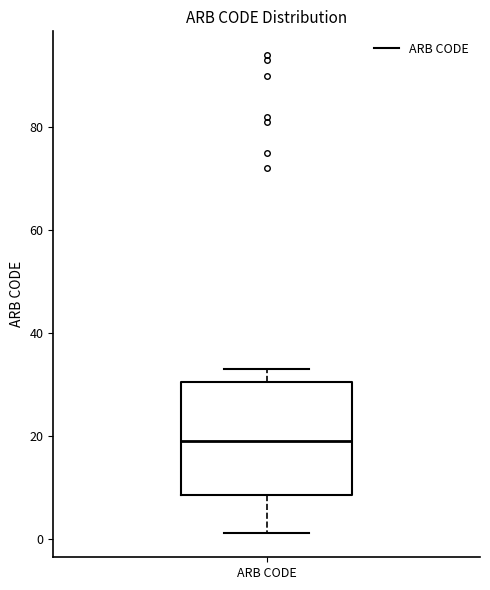

Read this box plot against the y-axis: the position of the median line, the range covered by the box, and the ends of both whiskers. The values are not printed on the chart, so give them approximately, as read against the axis.

median 20, box 8 to 30, whiskers 2 to 34